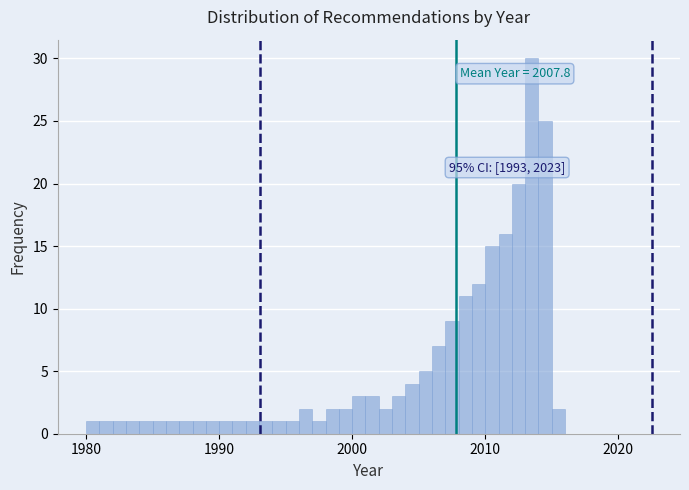

Read against the x-axis, roughly where is the centre of the tallest bar?

2014